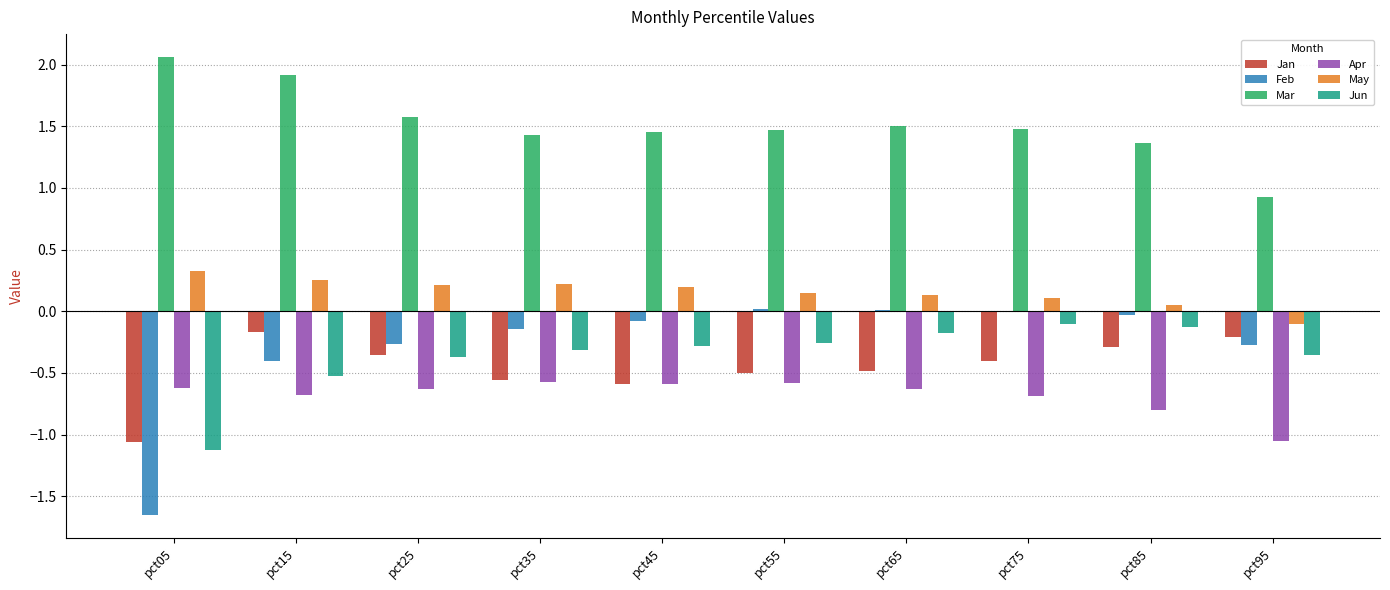

What is the average value of the May series?

0.2